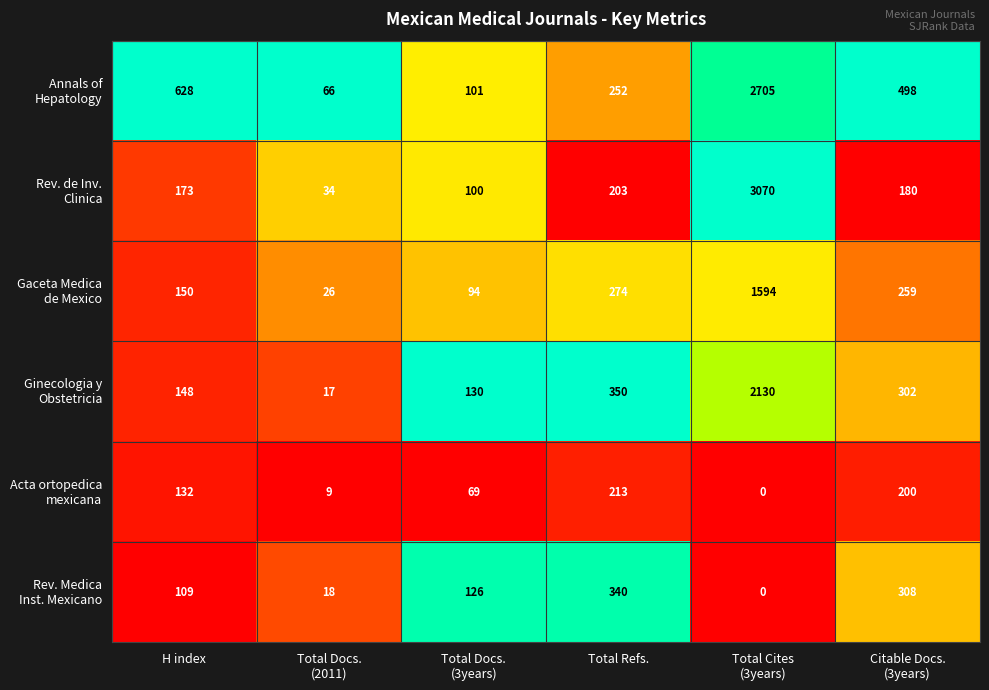

What is the total value across all series at Total Docs.
(3years)?

620